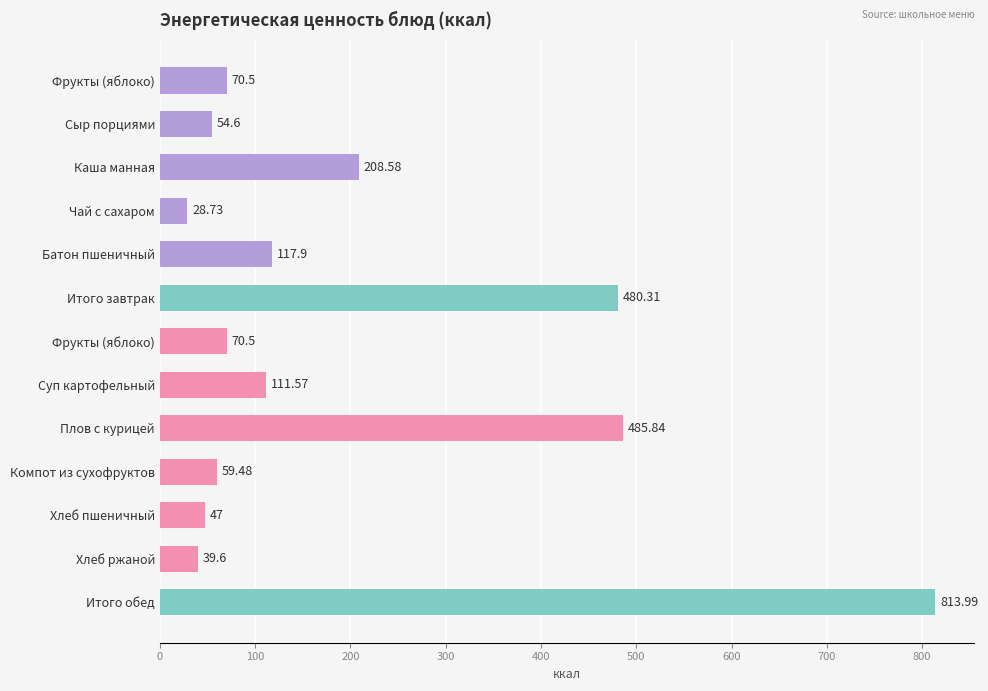

At which category does the chart reach its minimum across all series?

Чай с сахаром